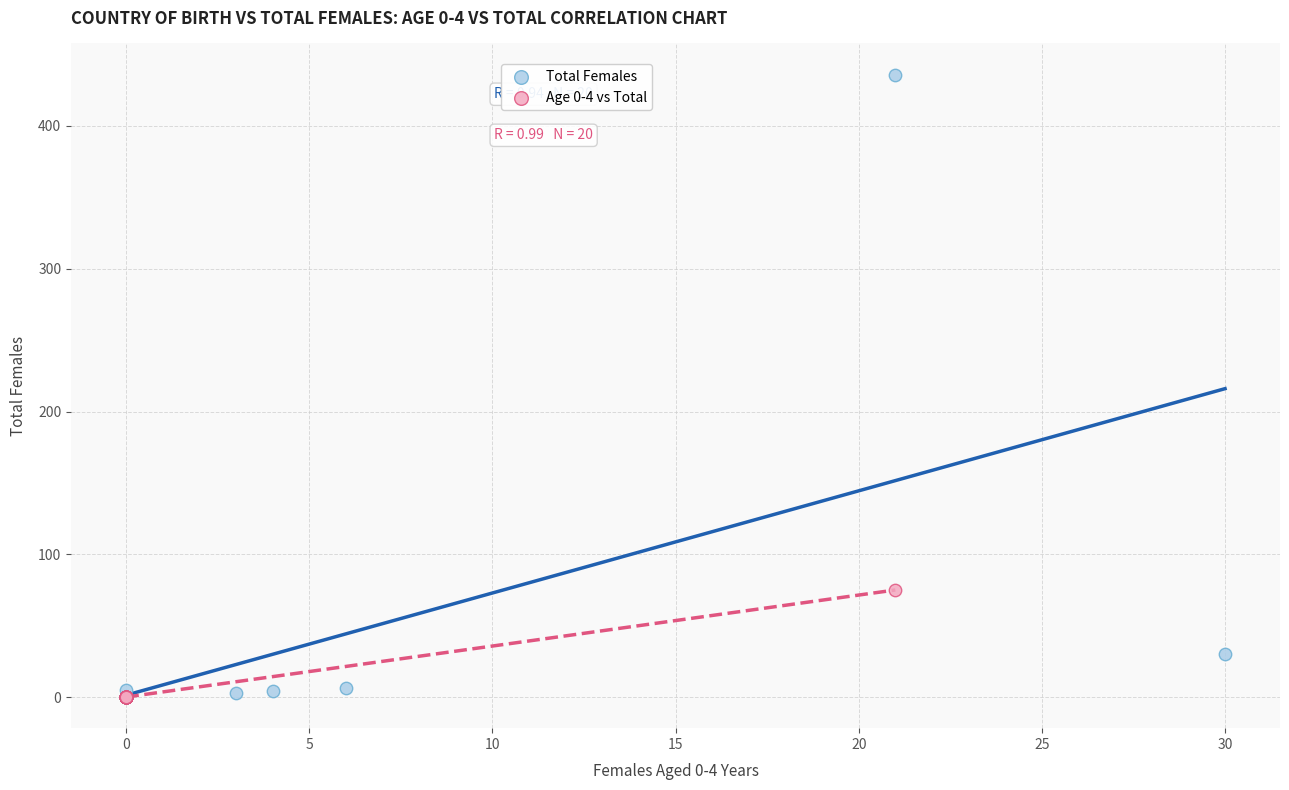

Which series contains the highest Y value?

Total Females